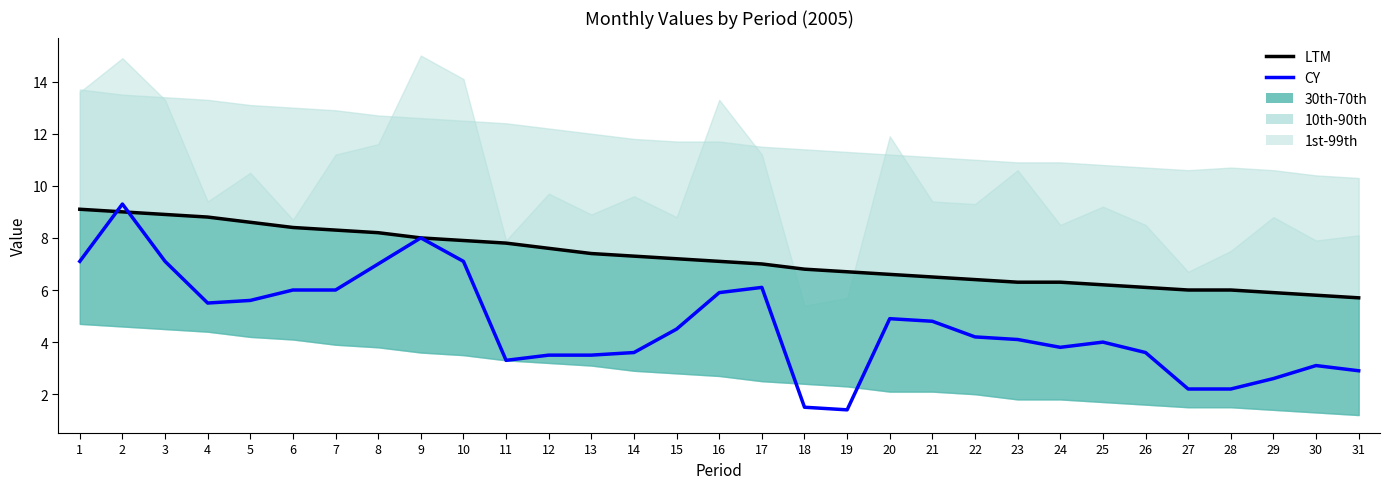

Reading left to right, transcribe all the data shown in this chart.

LTM: 1=9.1	2=9.0	3=8.9	4=8.8	5=8.6	6=8.4	7=8.3	8=8.2	9=8.0	10=7.9	11=7.8	12=7.6	13=7.4	14=7.3	15=7.2	16=7.1	17=7.0	18=6.8	19=6.7	20=6.6	21=6.5	22=6.4	23=6.3	24=6.3	25=6.2	26=6.1	27=6.0	28=6.0	29=5.9	30=5.8	31=5.7
CY: 1=7.1	2=9.3	3=7.1	4=5.5	5=5.6	6=6.0	7=6.0	8=7.0	9=8.0	10=7.1	11=3.3	12=3.5	13=3.5	14=3.6	15=4.5	16=5.9	17=6.1	18=1.5	19=1.4	20=4.9	21=4.8	22=4.2	23=4.1	24=3.8	25=4.0	26=3.6	27=2.2	28=2.2	29=2.6	30=3.1	31=2.9